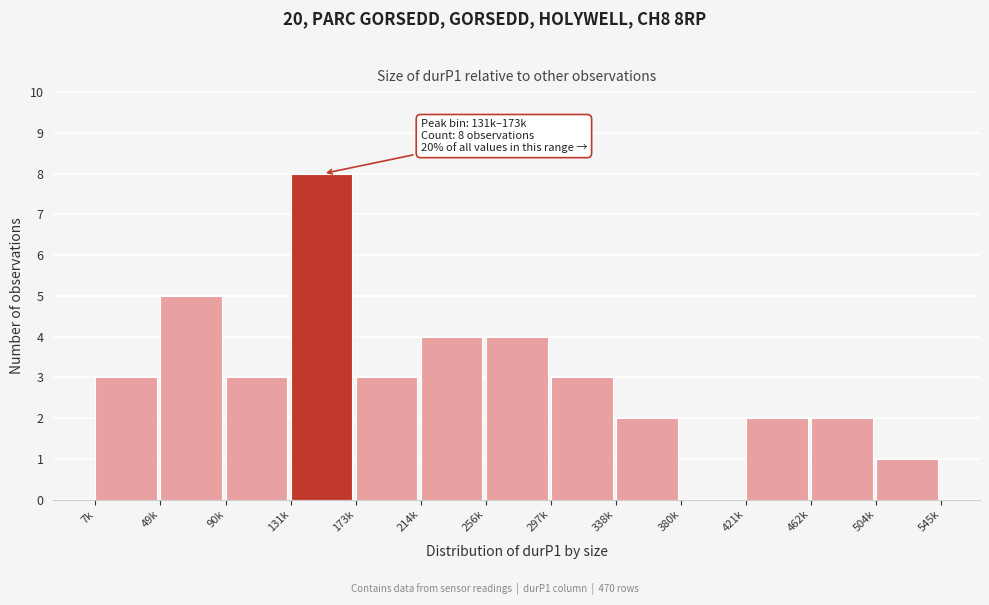

Reading left to right, list all the values displayed in this chart.

7k=3	49k=5	90k=3	131k=8	173k=3	214k=4	256k=4	297k=3	338k=2	380k=0	421k=2	462k=2	504k=1